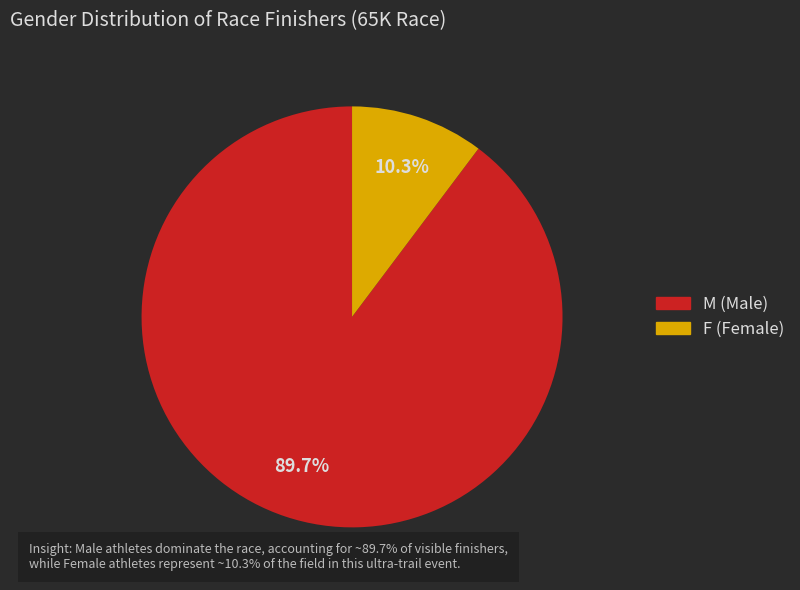

To the nearest percent, what portion does F represent?

10%